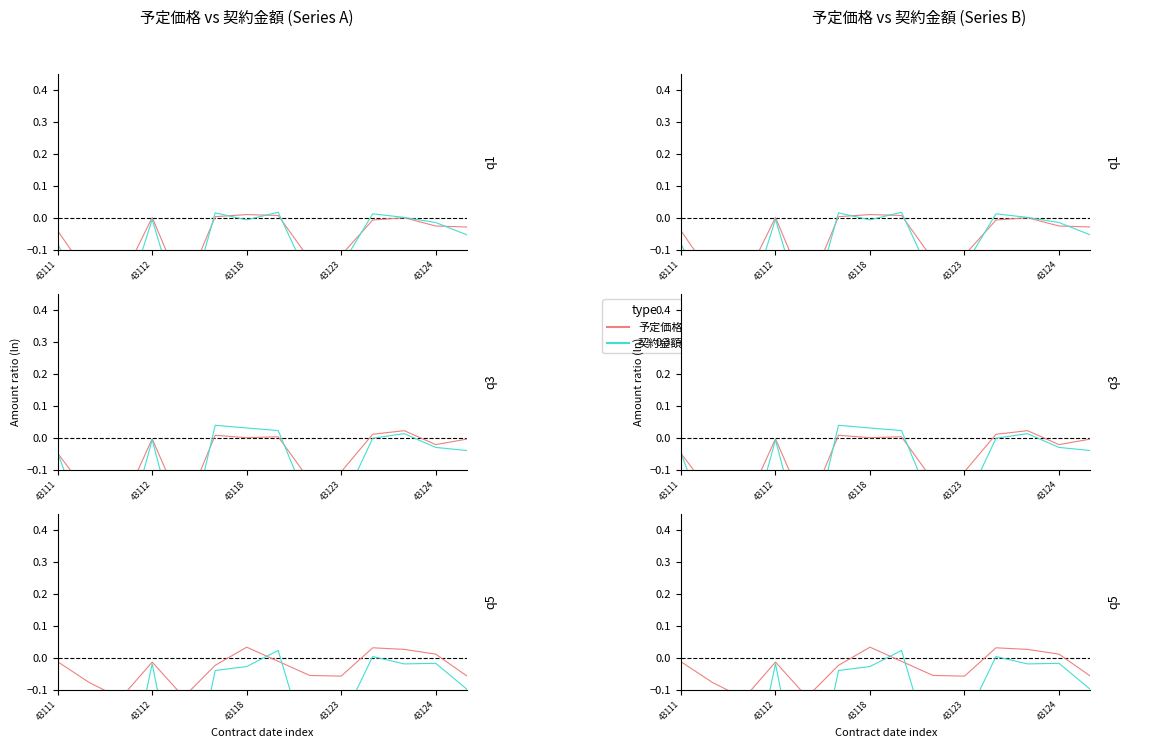

In 予定価格, how many points are lower than both neighbors (excluding endpoints)?

3